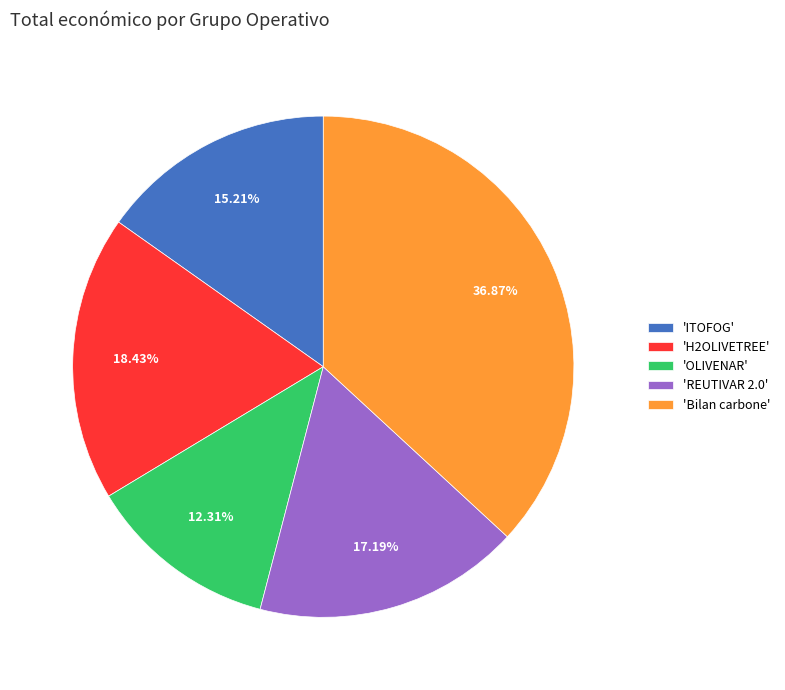

Which category has the smallest portion of the pie?

'OLIVENAR'